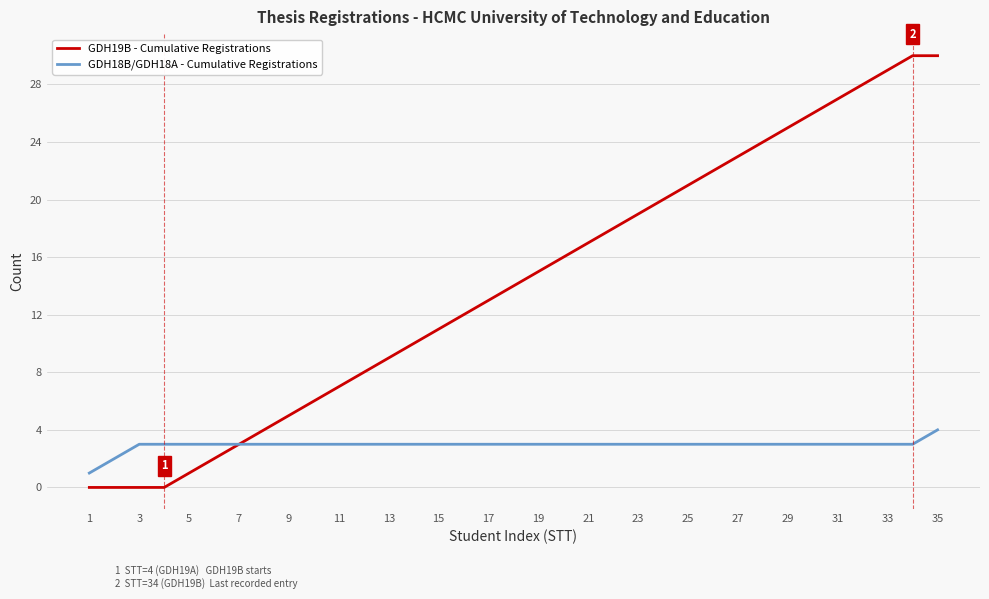

List the series in order of their overall mean, lowest first.

GDH18B/GDH18A - Cumulative Registrations, GDH19B - Cumulative Registrations